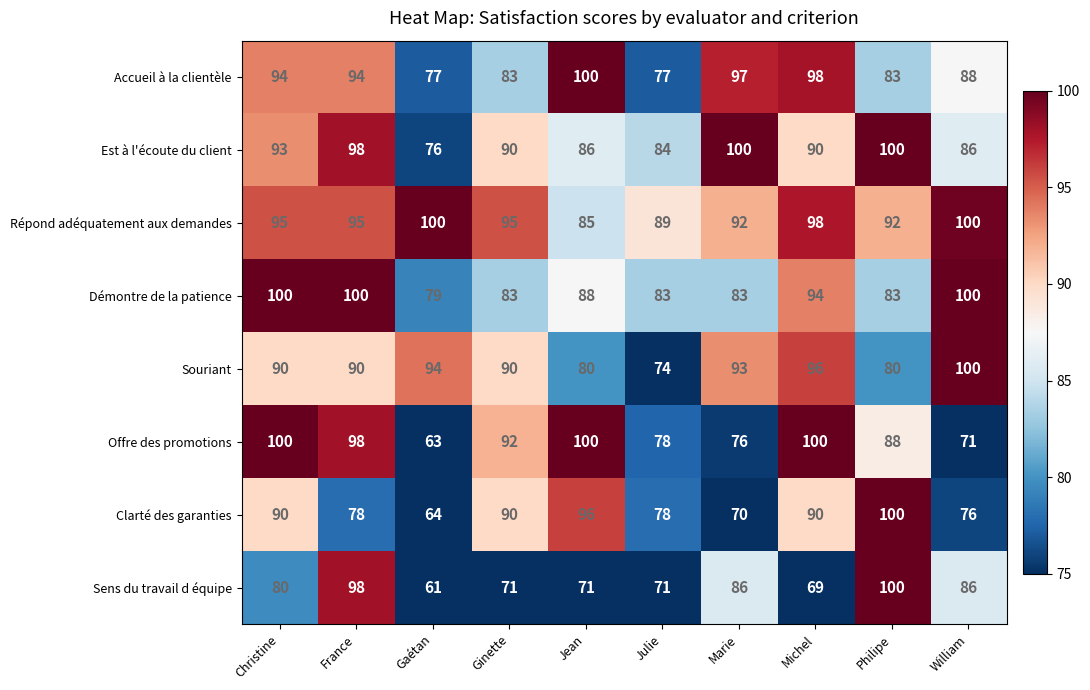

How many data points does each series have?

10